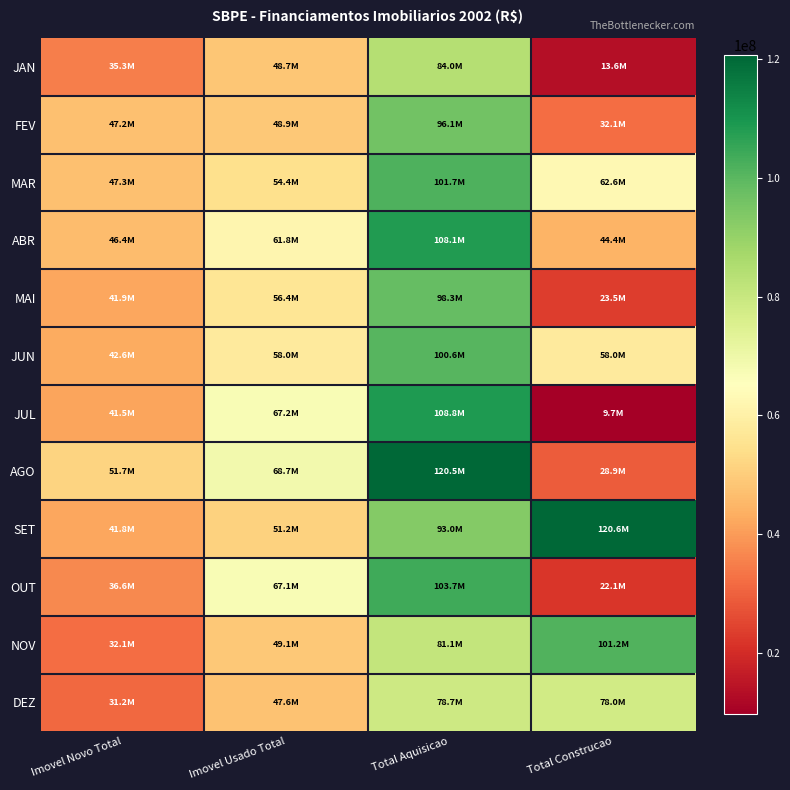

At how many categories does at least one series exceed 89010818?

2